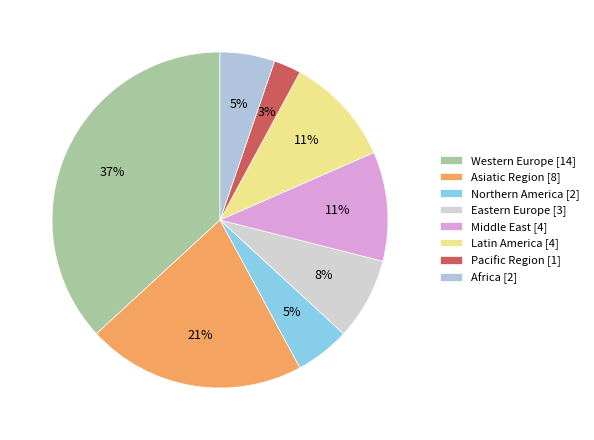

How much of the chart is everything except Middle East?

89.5%